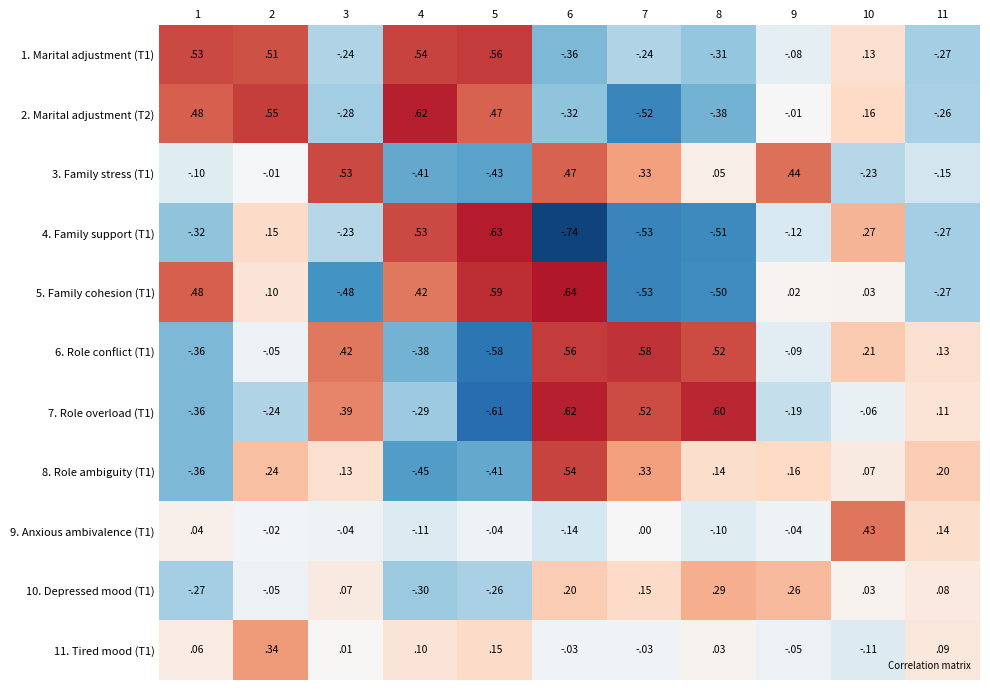

Is the value of 9. Anxious ambivalence (T1) at 8 greater than the value of 2. Marital adjustment (T2) at 3?

Yes